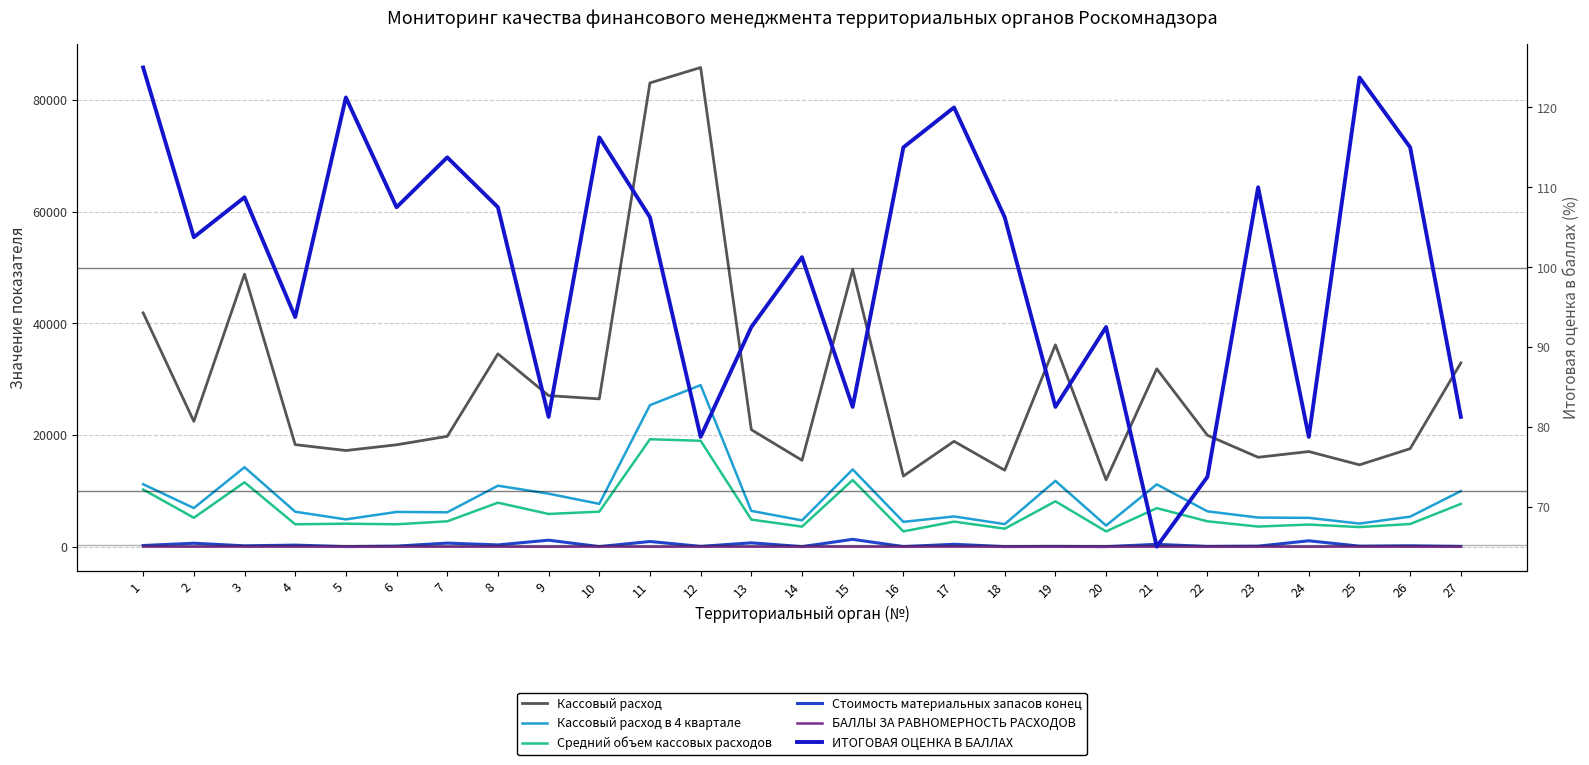

Reading left to right, what are all the values shown in this chart?

Кассовый расход: 1=41879.2	2=22436.2	3=48807.3	4=18272.5	5=17219.4	6=18244.6	7=19762.1	8=34535.2	9=27054.7	10=26467.3	11=83065.9	12=85822.2	13=20949.9	14=15466.7	15=49631.2	16=12639.6	17=18867.4	18=13692.0	19=36146.8	20=11974.2	21=31854.3	22=19946.8	23=16010.5	24=17035.6	25=14654.2	26=17549.0	27=32905.8
Кассовый расход в 4 квартале: 1=11183.6	2=6913.0	3=14224.5	4=6256.9	5=4883.9	6=6221.0	7=6149.8	8=10917.1	9=9487.3	10=7664.7	11=25344.3	12=28933.1	13=6405.0	14=4709.1	15=13832.3	16=4443.1	17=5412.6	18=4036.0	19=11782.5	20=3781.1	21=11159.8	22=6324.8	23=5213.2	24=5157.0	25=4132.8	26=5374.1	27=9947.4
Средний объем кассовых расходов: 1=10231.9	2=5174.4	3=11527.6	4=4005.2	5=4111.9	6=4007.9	7=4537.4	8=7872.7	9=5855.8	10=6267.5	11=19240.5	12=18963.0	13=4848.3	14=3585.9	15=11933.0	16=2732.2	17=4484.9	18=3218.7	19=8121.4	20=2731.0	21=6898.2	22=4540.7	23=3599.1	24=3959.5	25=3507.1	26=4058.3	27=7652.8
Стоимость материальных запасов конец: 1=204.8	2=614.9	3=148.9	4=274.3	5=7.4	6=96.8	7=636.0	8=311.7	9=1160.3	10=10.2	11=924.4	12=49.3	13=683.6	14=5.6	15=1310.1	16=13.9	17=422.9	18=6.0	19=42.1	20=1.6	21=415.0	22=38.0	23=91.0	24=1049.8	25=88.8	26=152.1	27=38.9
БАЛЛЫ ЗА РАВНОМЕРНОСТЬ РАСХОДОВ: 1=10.0	2=0.0	3=10.0	4=0.0	5=10.0	6=0.0	7=0.0	8=0.0	9=0.0	10=10.0	11=0.0	12=0.0	13=0.0	14=0.0	15=10.0	16=0.0	17=10.0	18=0.0	19=0.0	20=0.0	21=0.0	22=0.0	23=0.0	24=0.0	25=10.0	26=0.0	27=0.0
ИТОГОВАЯ ОЦЕНКА В БАЛЛАХ: 1=125.0	2=103.8	3=108.8	4=93.8	5=121.2	6=107.5	7=113.8	8=107.5	9=81.2	10=116.2	11=106.2	12=78.8	13=92.5	14=101.2	15=82.5	16=115.0	17=120.0	18=106.2	19=82.5	20=92.5	21=65.0	22=73.8	23=110.0	24=78.8	25=123.8	26=115.0	27=81.2